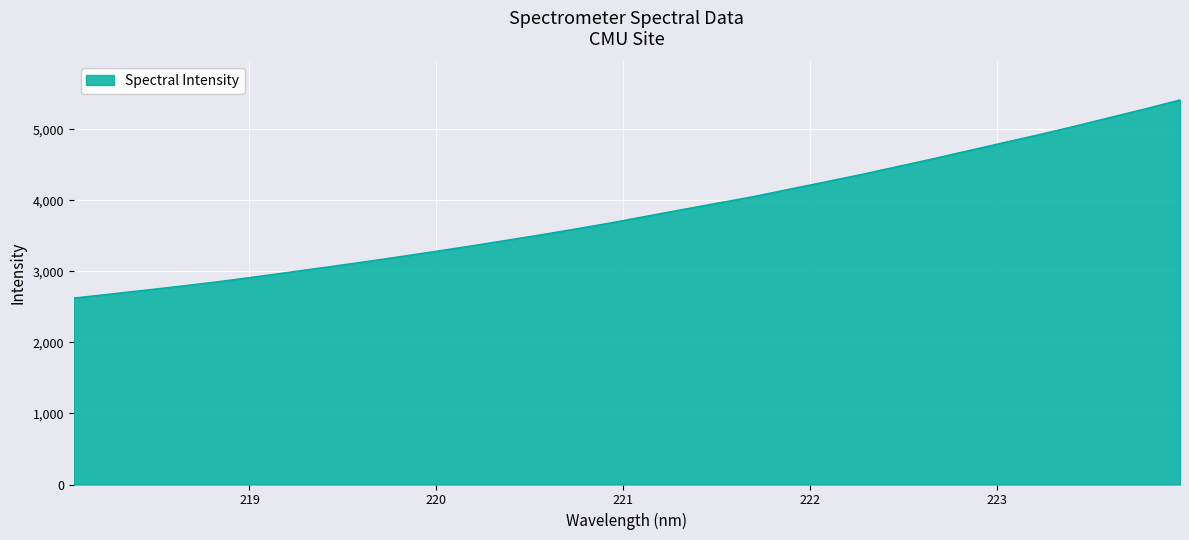

What is the smallest value displayed?

2625.4